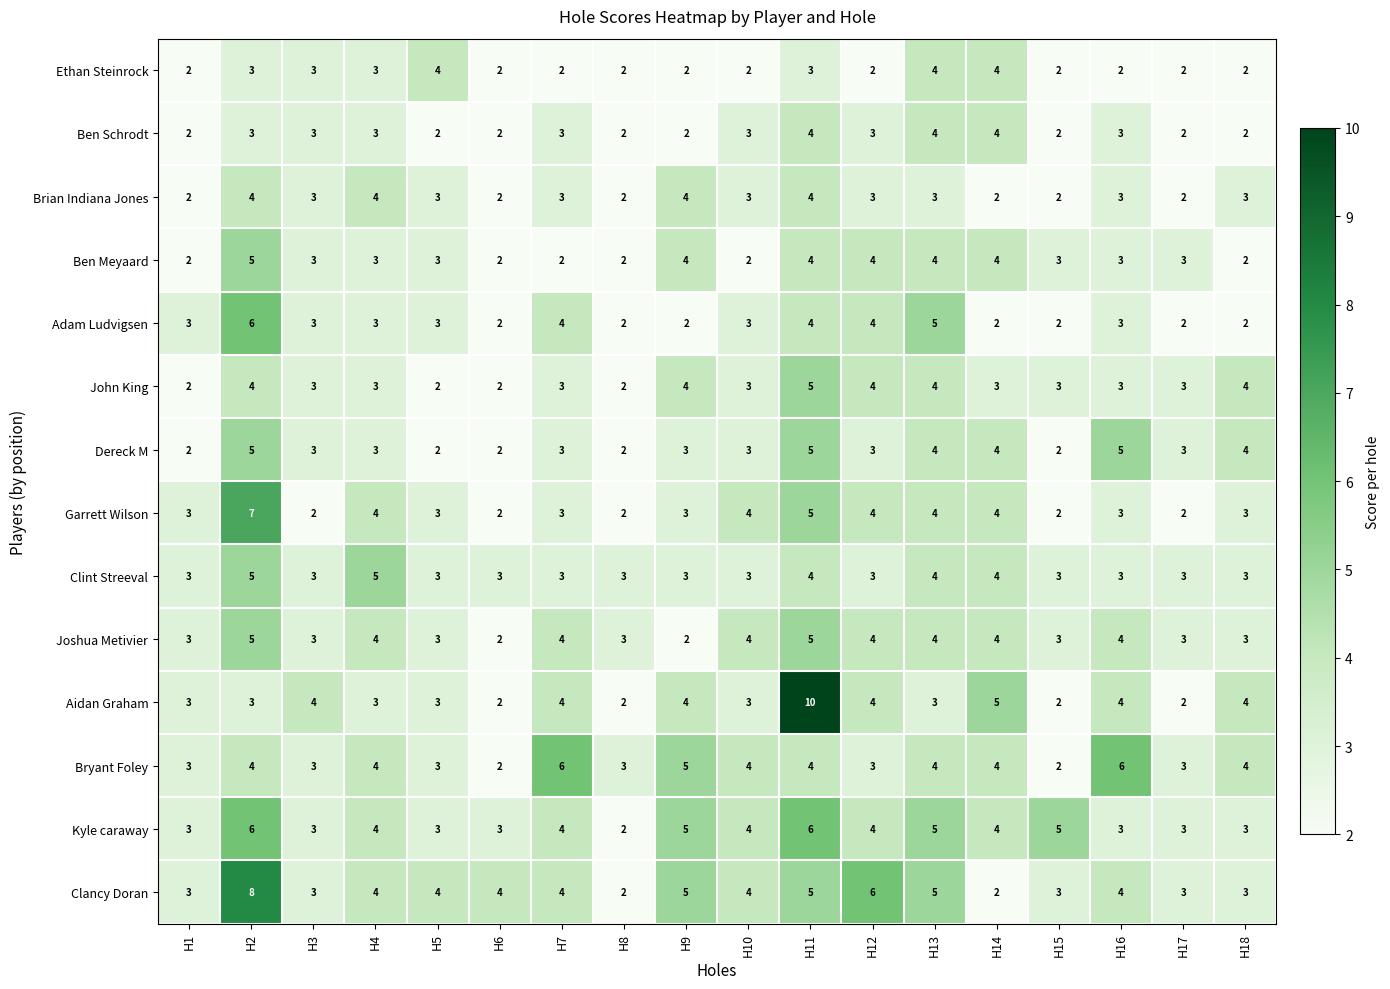

What is the maximum value for Adam Ludvigsen?

6